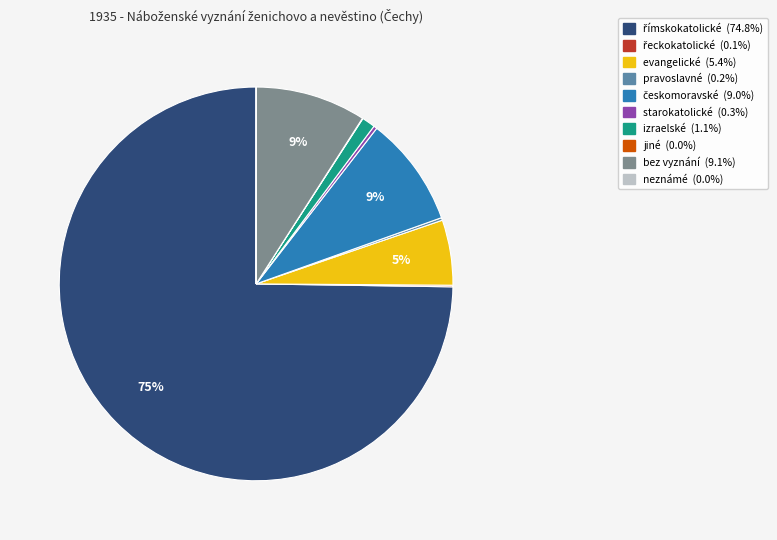

Is there any slice that represents more than half of the pie?

Yes